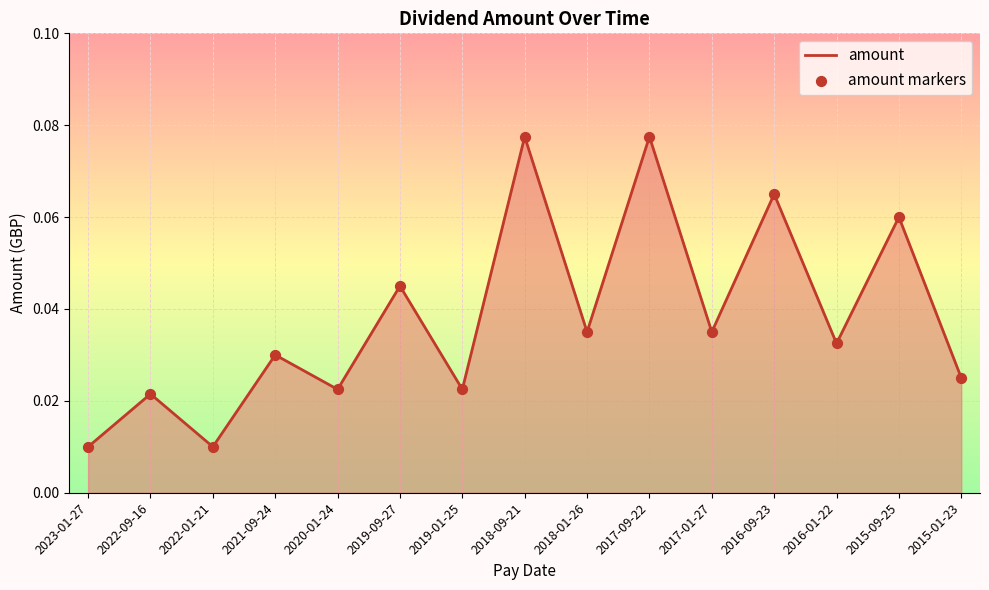

Between 2017-09-22 and 2022-01-21, which is larger?

2017-09-22